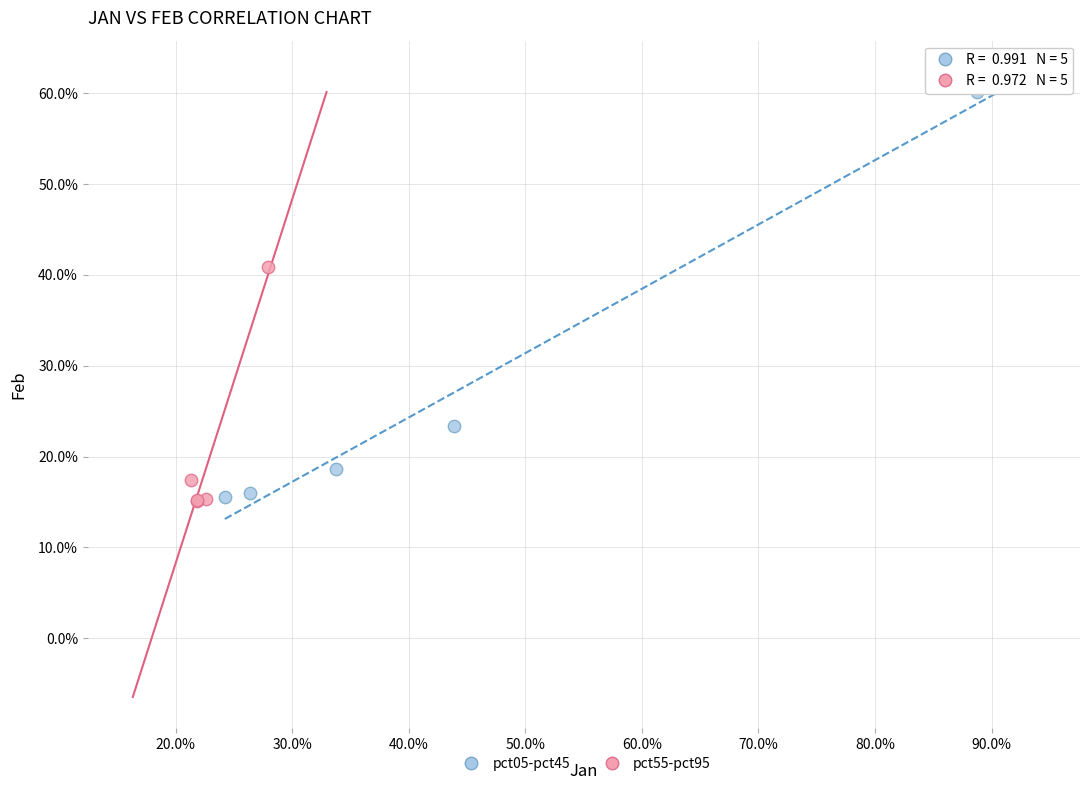

What are all the series names shown in the legend?

pct05-pct45, pct55-pct95